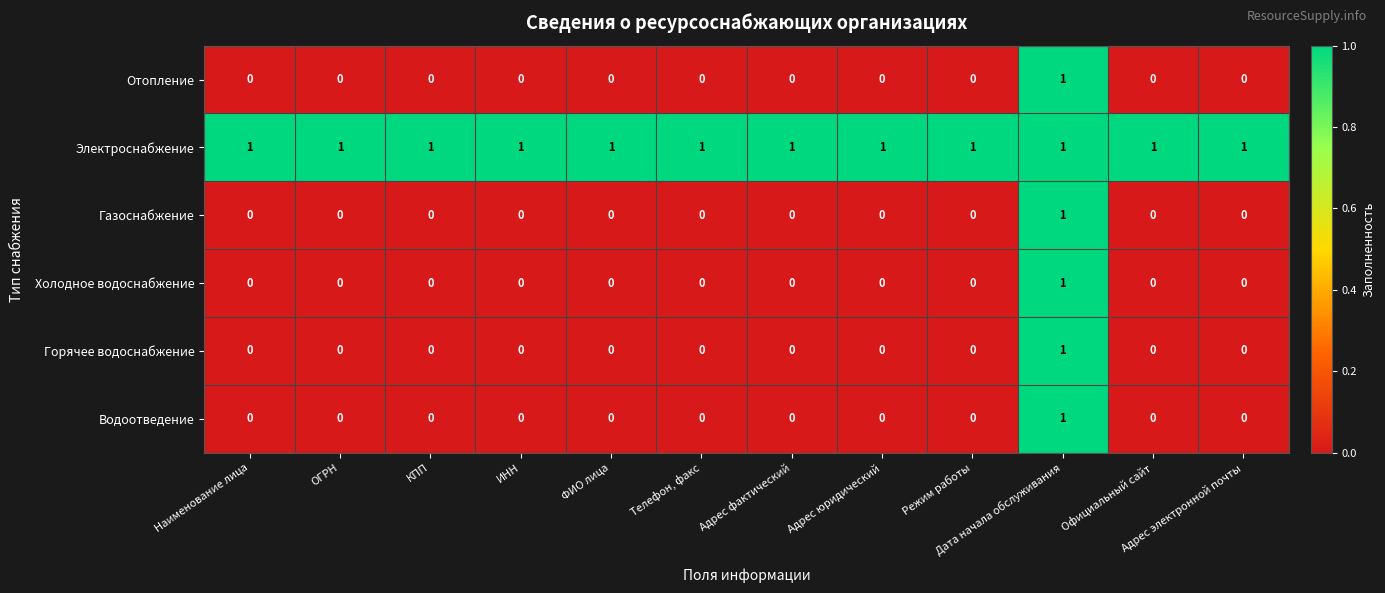

Count the Холодное водоснабжение values in the range 0 to 1.

12